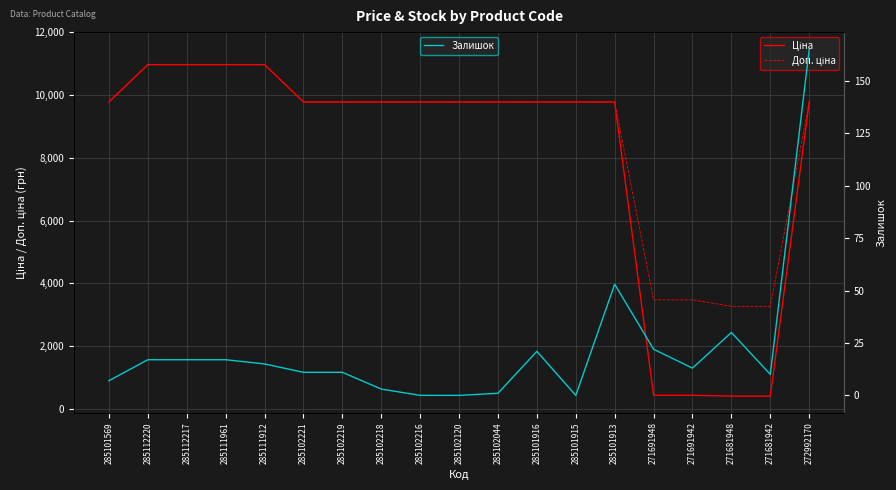

True or false: Ціна and Доп. ціна intersect in this chart.

False